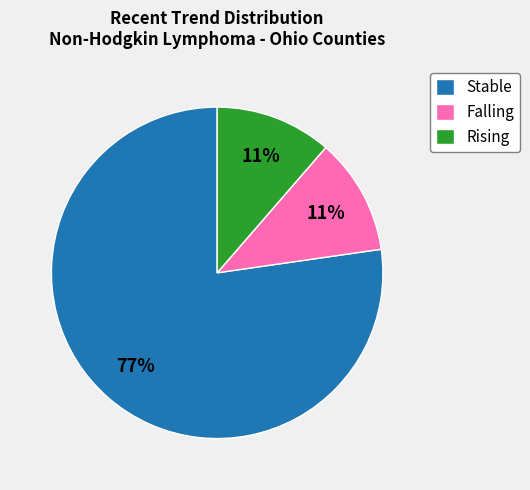

Which category has the biggest portion of the pie?

Stable